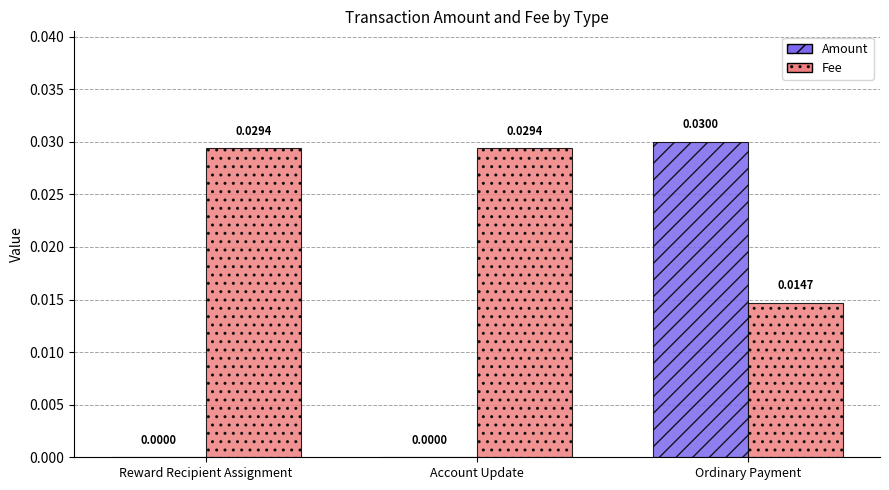

Which series changed the most between Reward Recipient Assignment and Ordinary Payment?

Amount